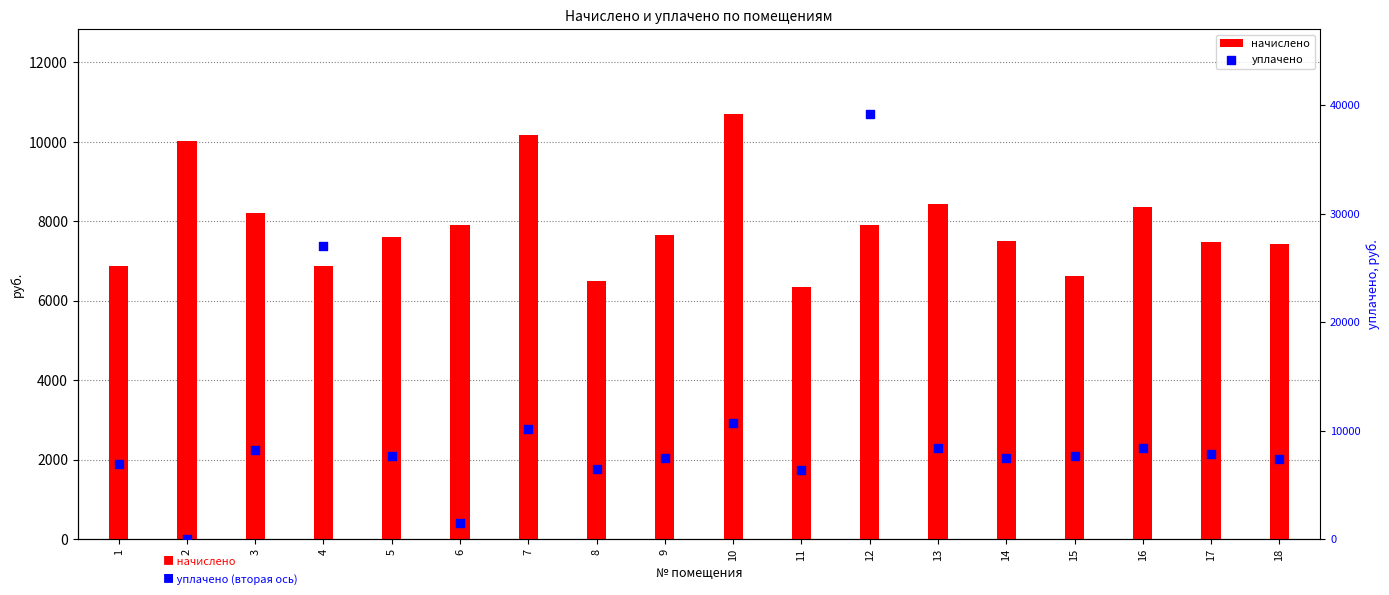

At which category is the sum across all series the highest?

12